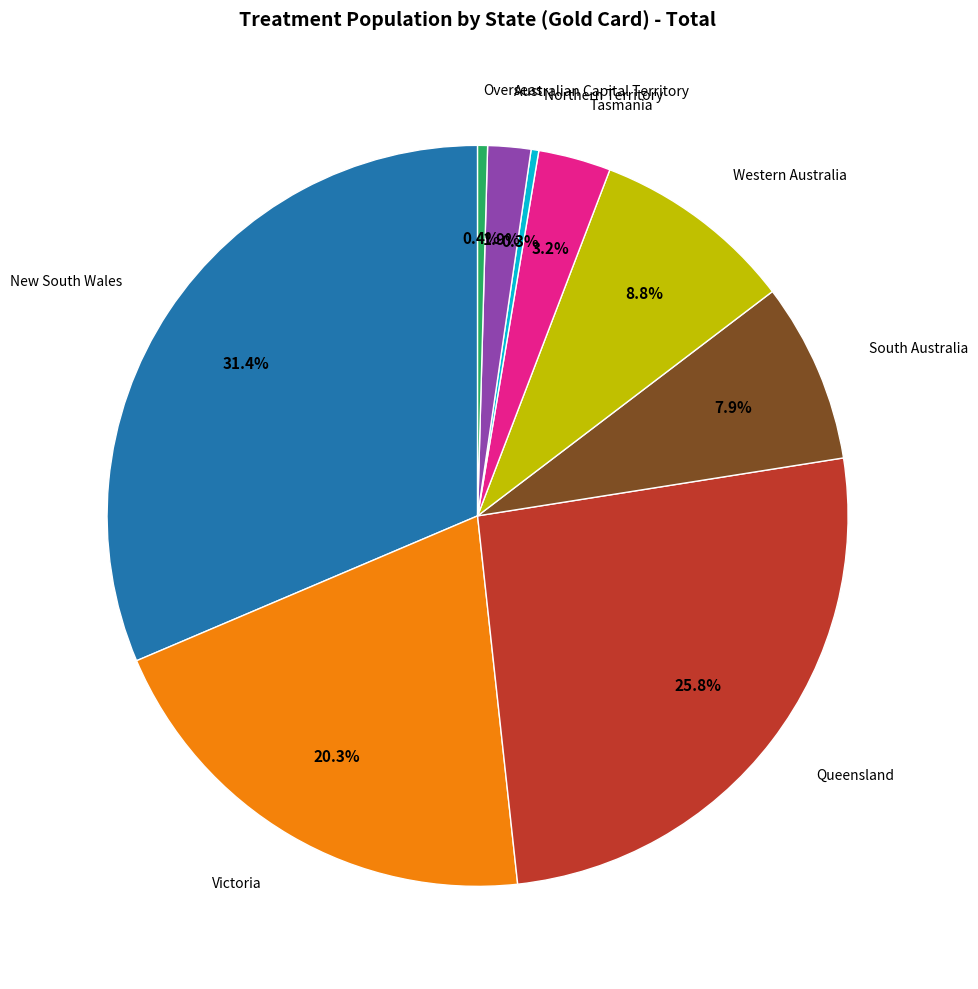

To the nearest percent, what is the difference between the Northern Territory and New South Wales slice percentages?

31%